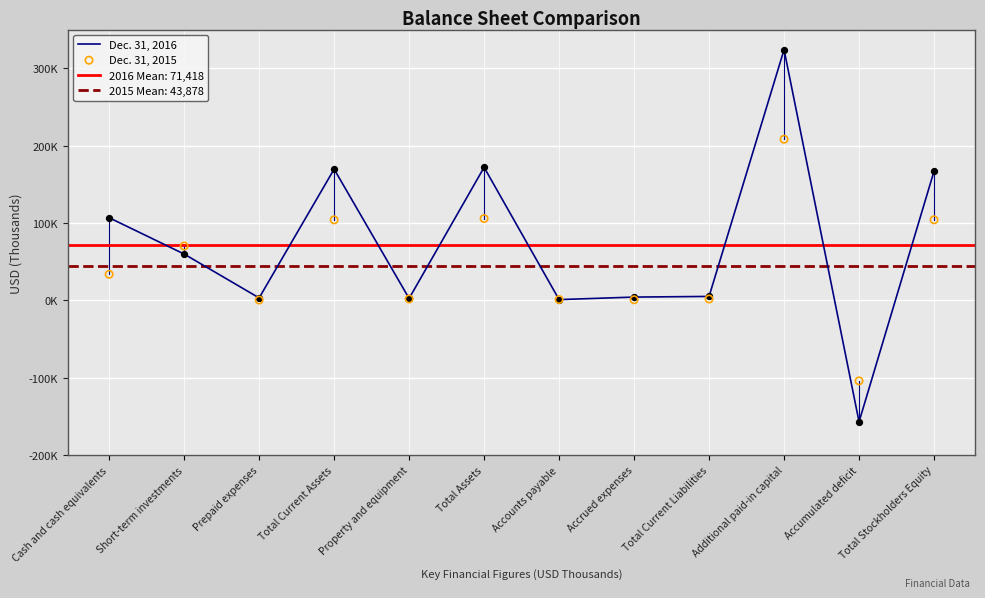

What are all the series names shown in the legend?

Dec. 31, 2016, Dec. 31, 2015